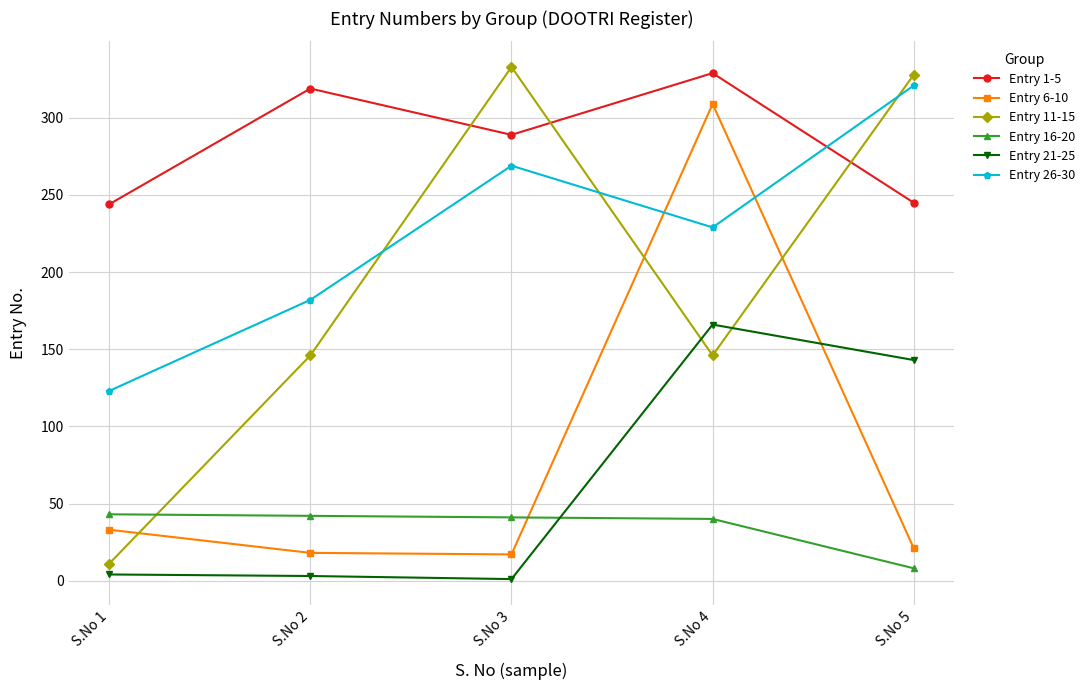

At which category is the sum across all series the highest?

S.No 4